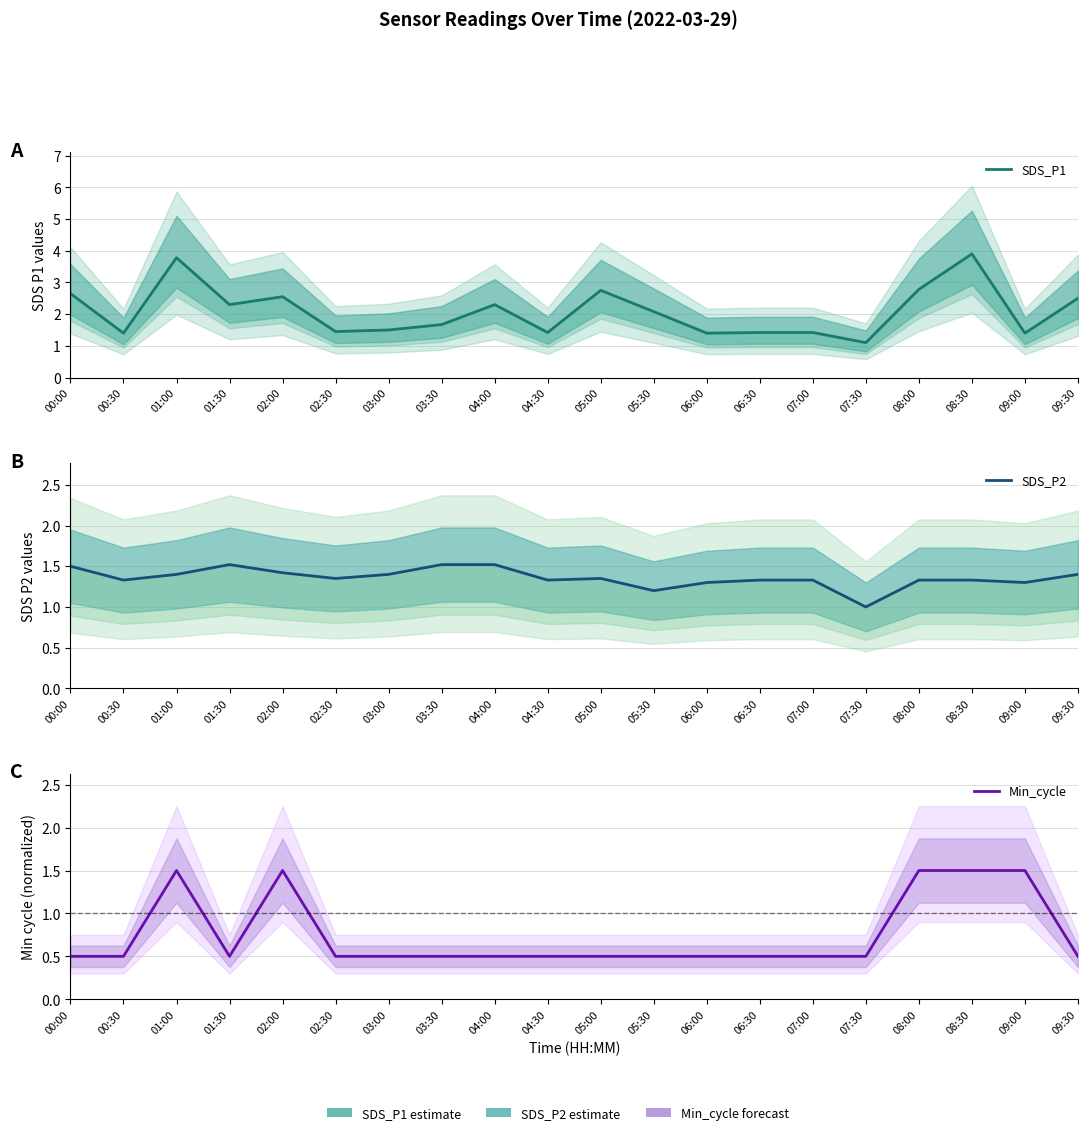

What is the average value of the SDS_P2 series?

1.4